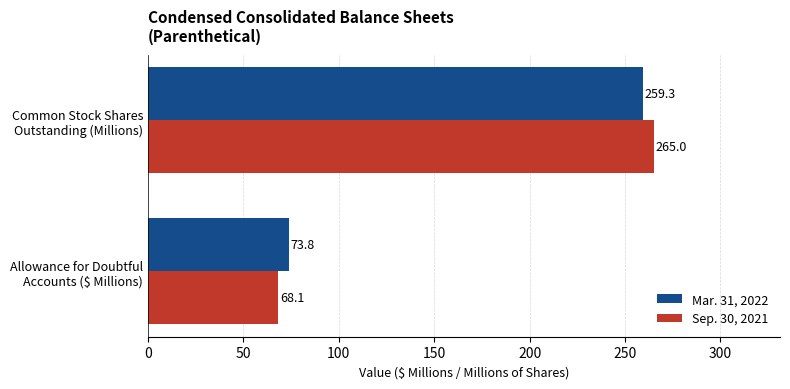

Rank the series by their maximum value, from lowest to highest.

Mar. 31, 2022, Sep. 30, 2021